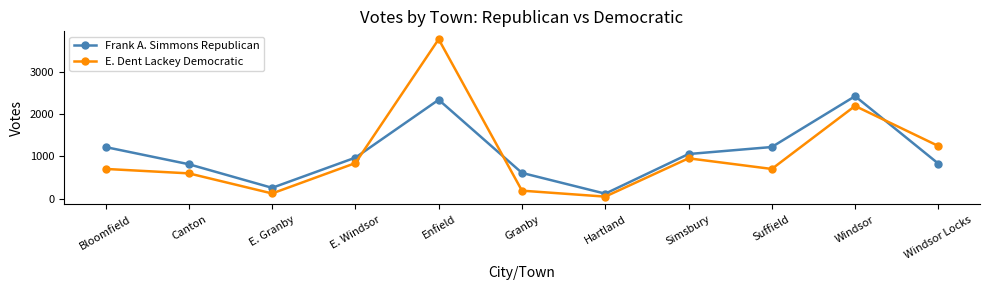

What is the spread (max minus min) of values at Windsor Locks?

417